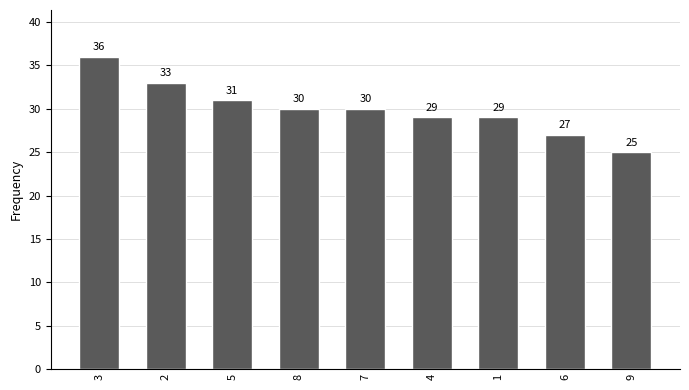

Reading left to right, what are all the values shown in this chart?

3=36	2=33	5=31	8=30	7=30	4=29	1=29	6=27	9=25